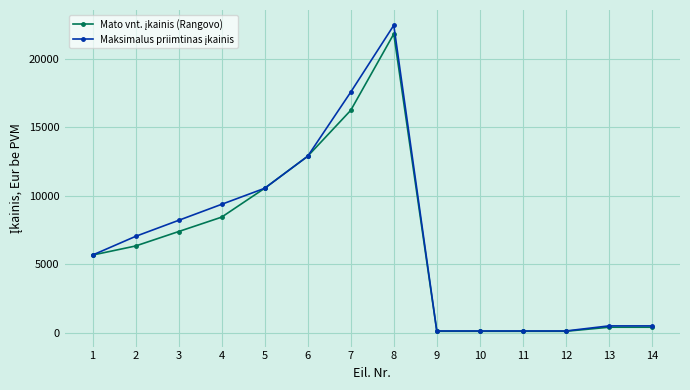

What is the total value across all series at 13?

877.5